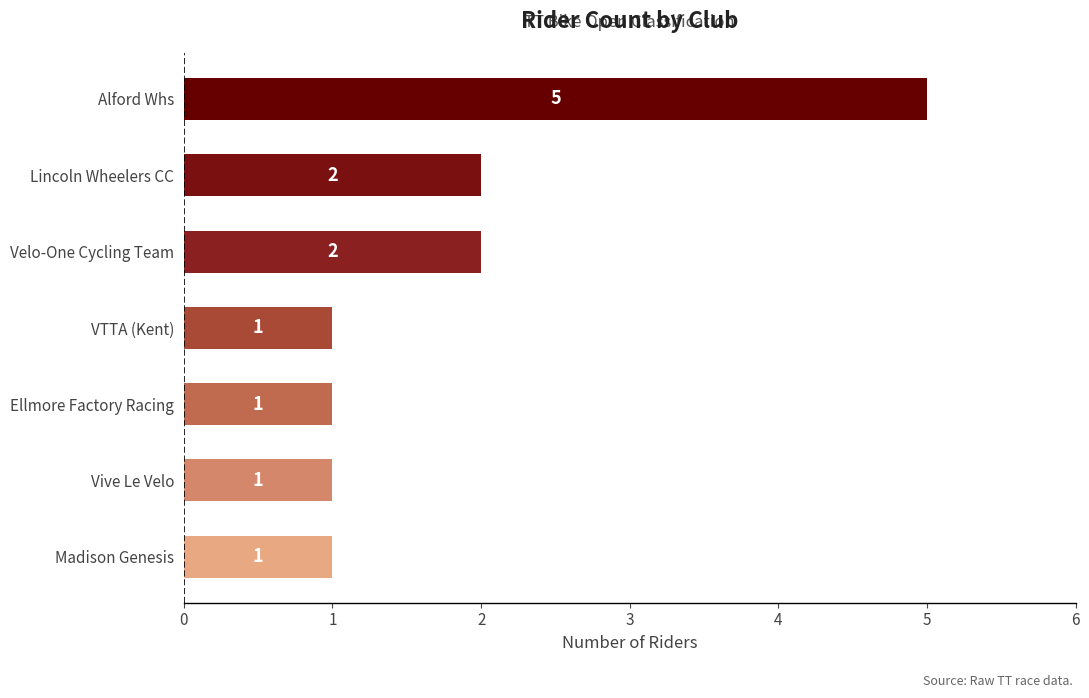

What is the minimum value shown in the chart?

1